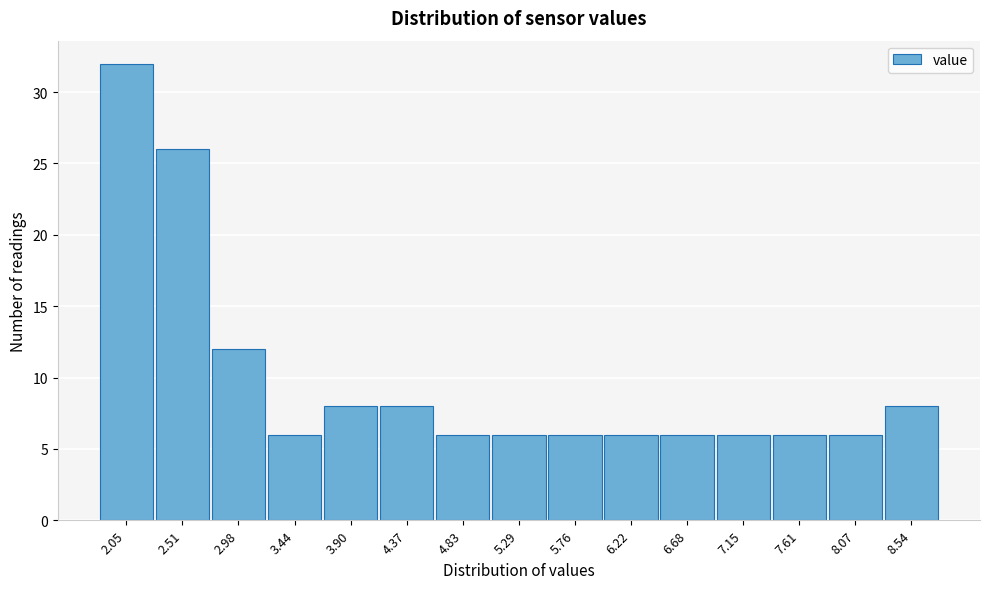

Reading left to right, transcribe all the data shown in this chart.

2.05=32	2.51=26	2.98=12	3.44=6	3.90=8	4.37=8	4.83=6	5.29=6	5.76=6	6.22=6	6.68=6	7.15=6	7.61=6	8.07=6	8.54=8